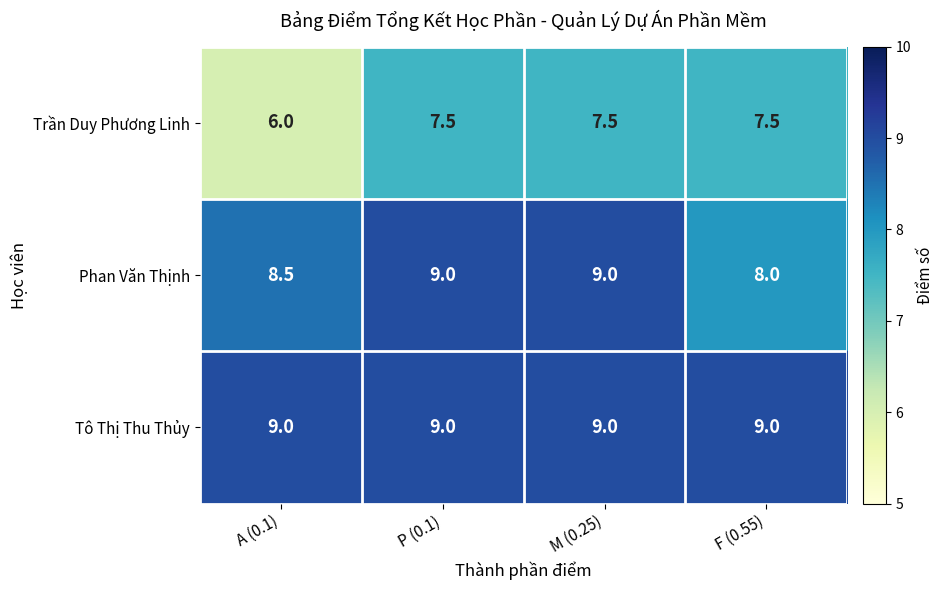

Which category has the lowest value across all series?

A (0.1)